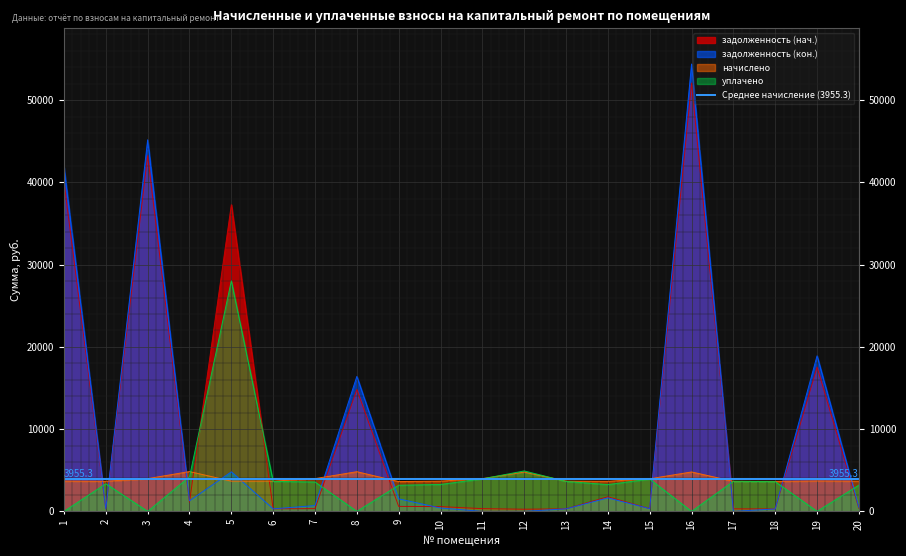

How many interior local peaks does the уплачено series have?

5